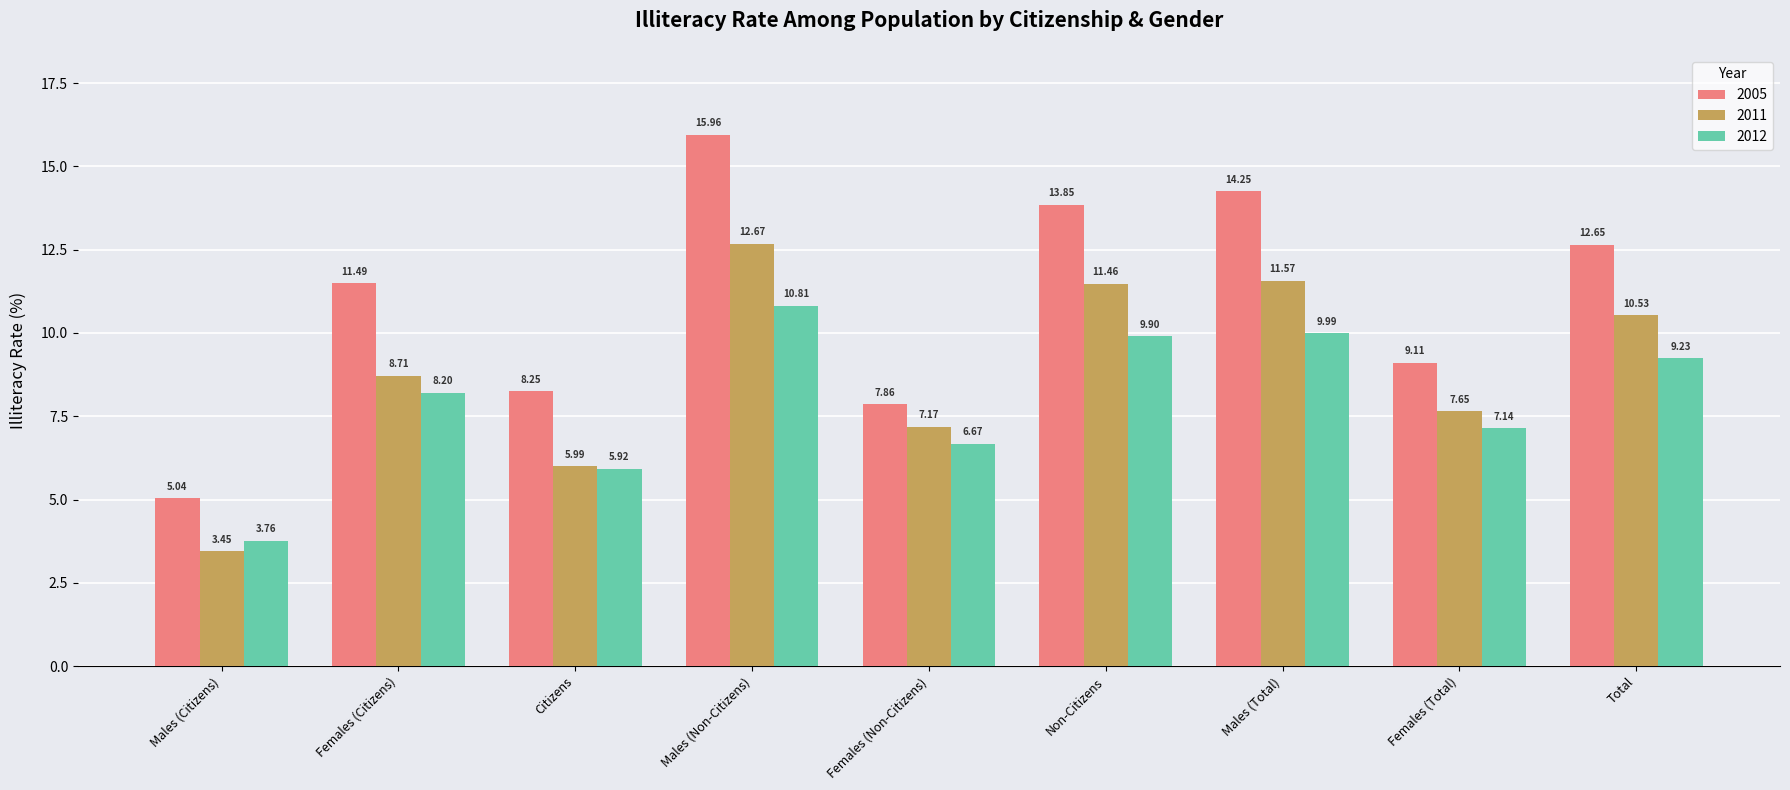

At Total, list the series in order from smallest to largest.

2012, 2011, 2005